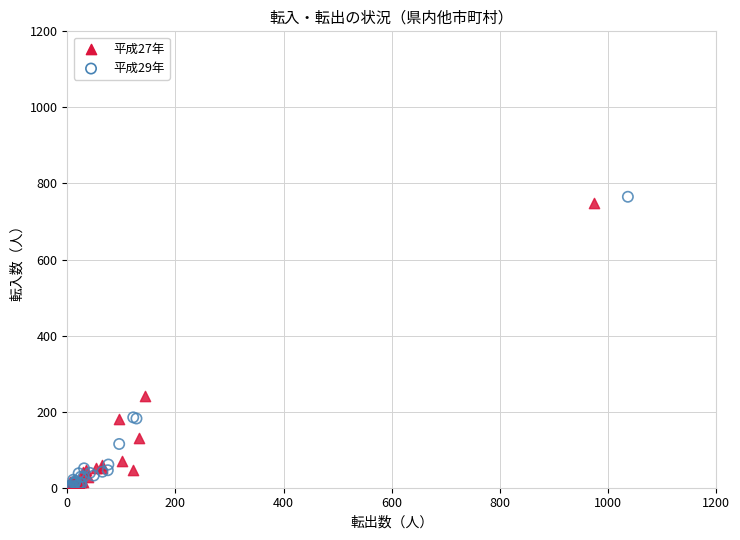

Which series has the widest spread of Y values?

平成29年